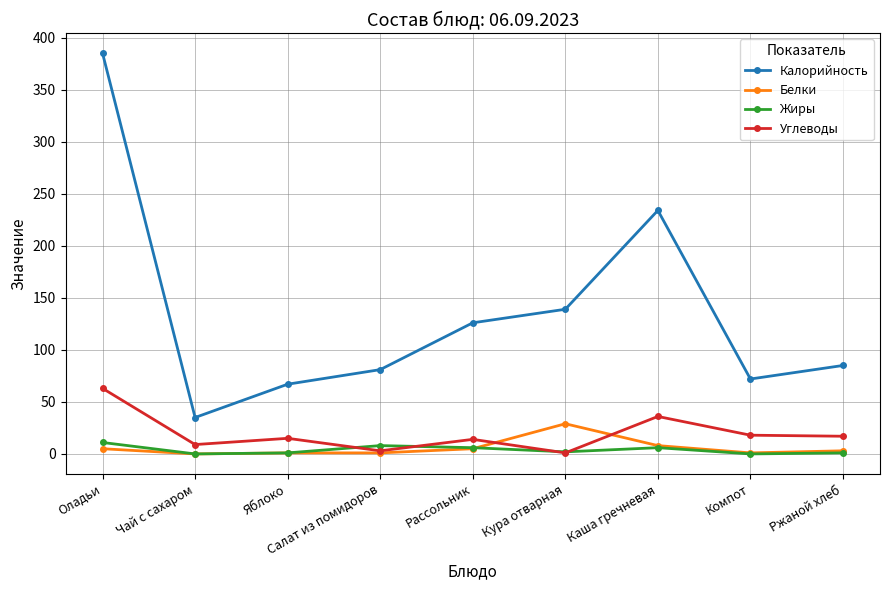

How many lines are shown in the chart?

4